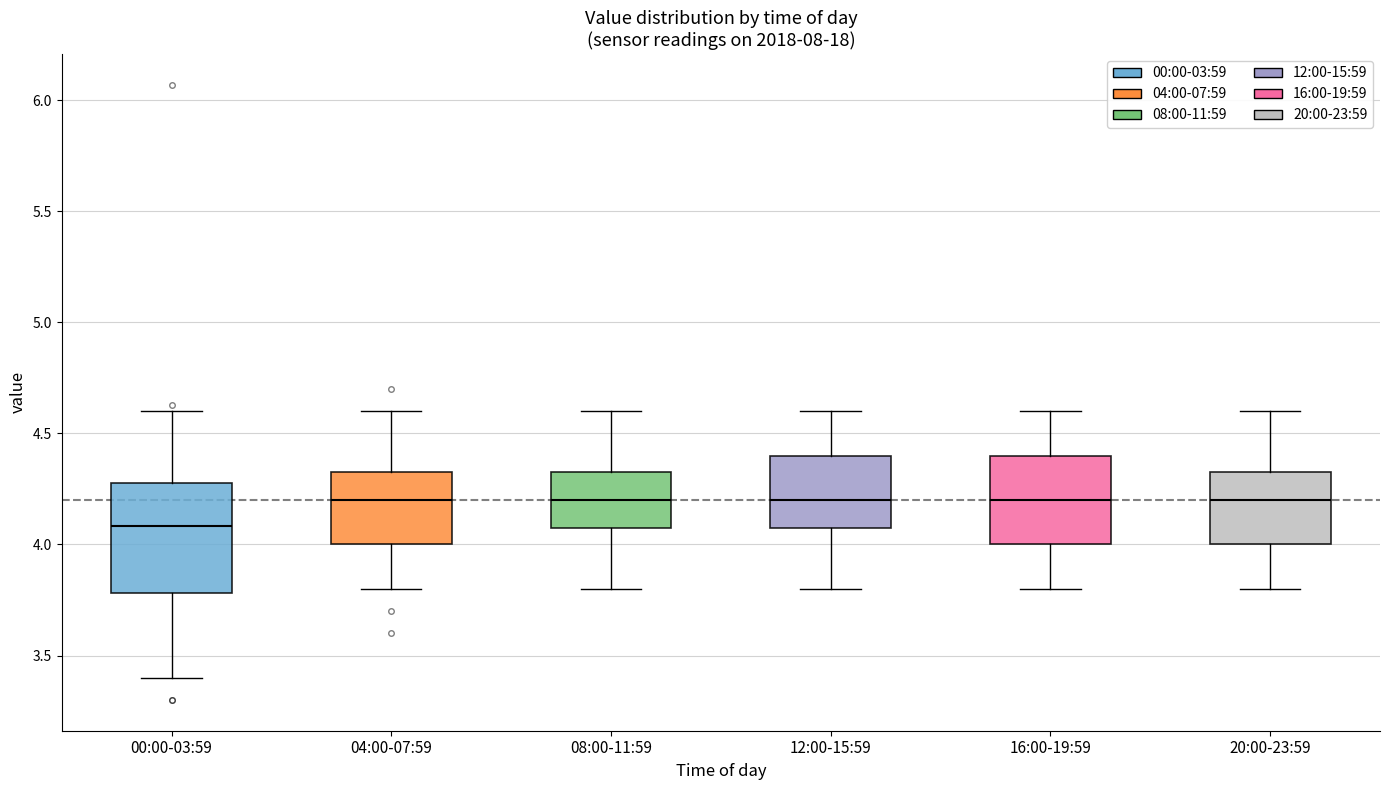

Reading left to right, transcribe this box plot: for each box, give where its median line is, the range the box spans, and where its two whiskers end, as read against the y-axis. The values are not printed on the chart, so give them approximately, as read against the axis.

00:00-03:59: median 4.10, box 3.80 to 4.30, whiskers 3.40 to 4.60
04:00-07:59: median 4.20, box 4.00 to 4.35, whiskers 3.80 to 4.60
08:00-11:59: median 4.20, box 4.10 to 4.35, whiskers 3.80 to 4.60
12:00-15:59: median 4.20, box 4.10 to 4.40, whiskers 3.80 to 4.60
16:00-19:59: median 4.20, box 4.00 to 4.40, whiskers 3.80 to 4.60
20:00-23:59: median 4.20, box 4.00 to 4.35, whiskers 3.80 to 4.60